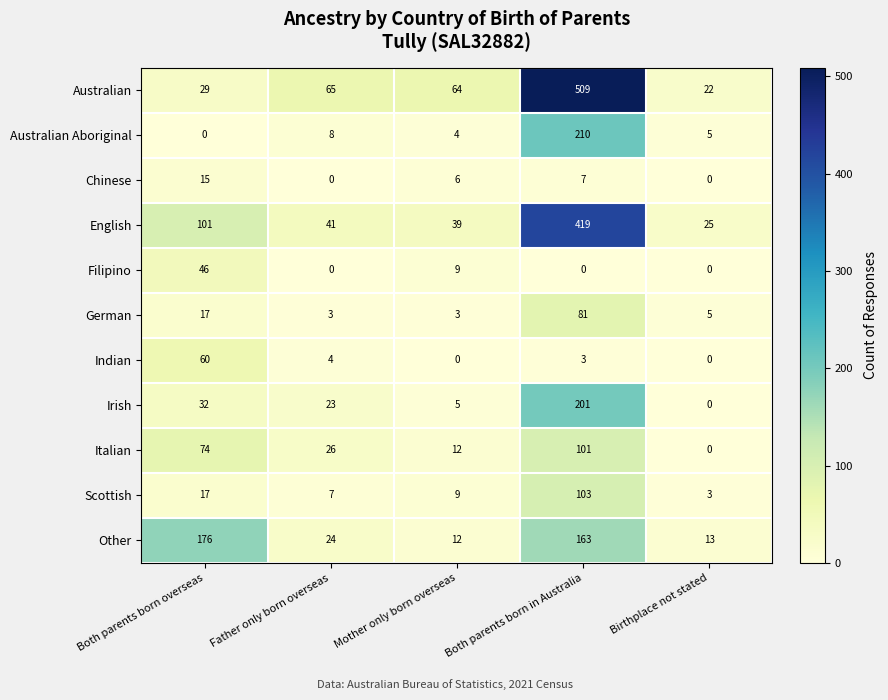

What is the sum of all Chinese values?

28